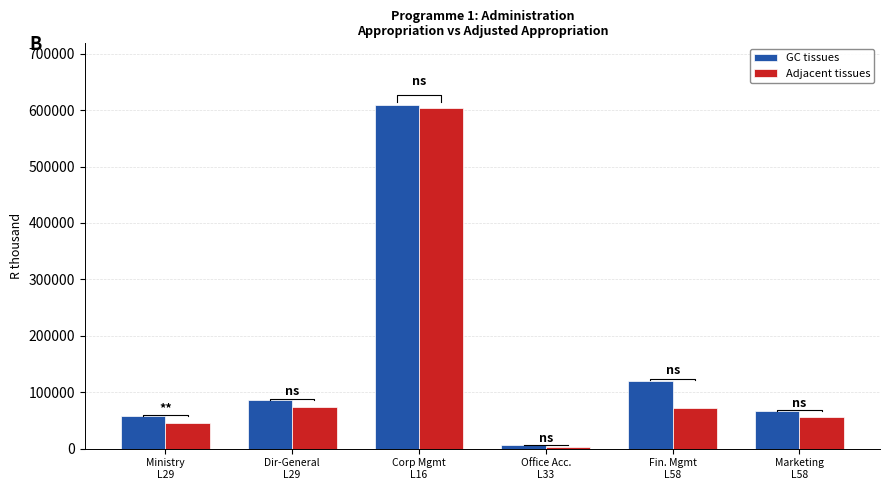

How many data points in GC tissues are less than 86054?

3